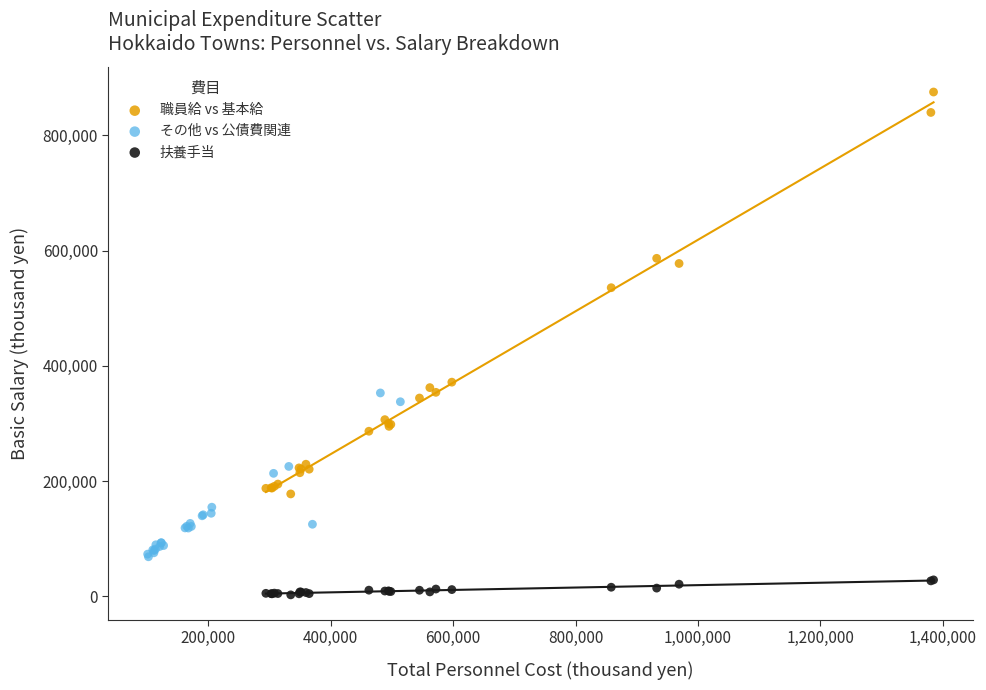

Which series has the widest spread of Y values?

職員給 vs 基本給